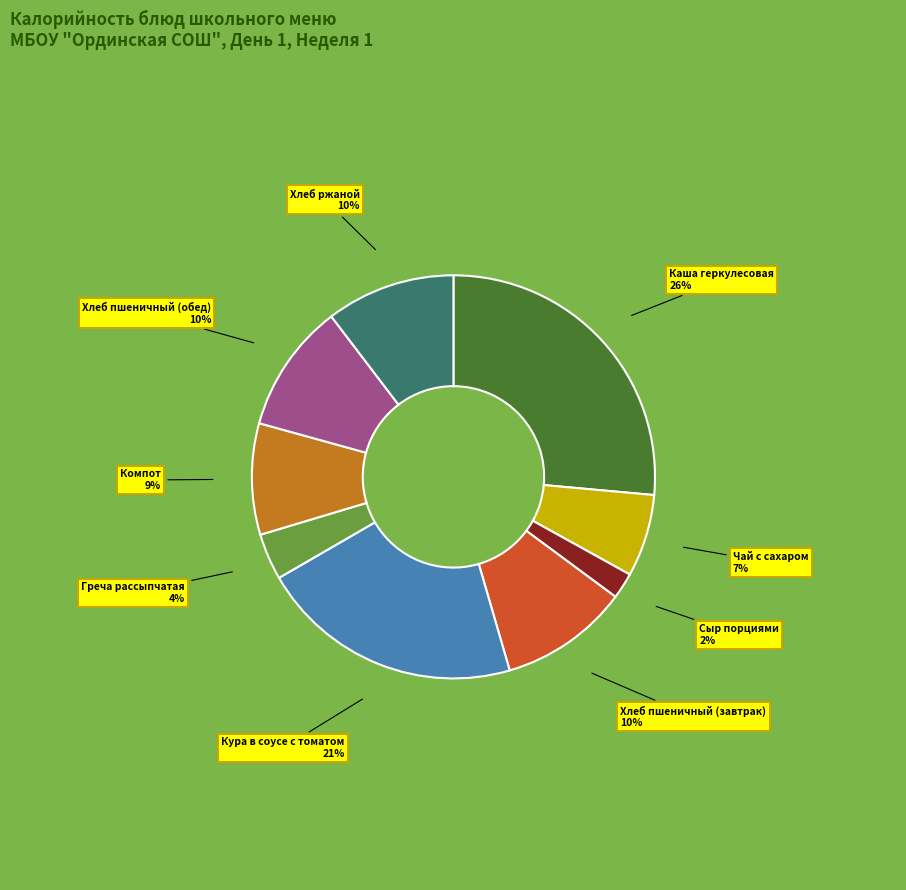

To the nearest percent, what is the average slice percentage?

11%